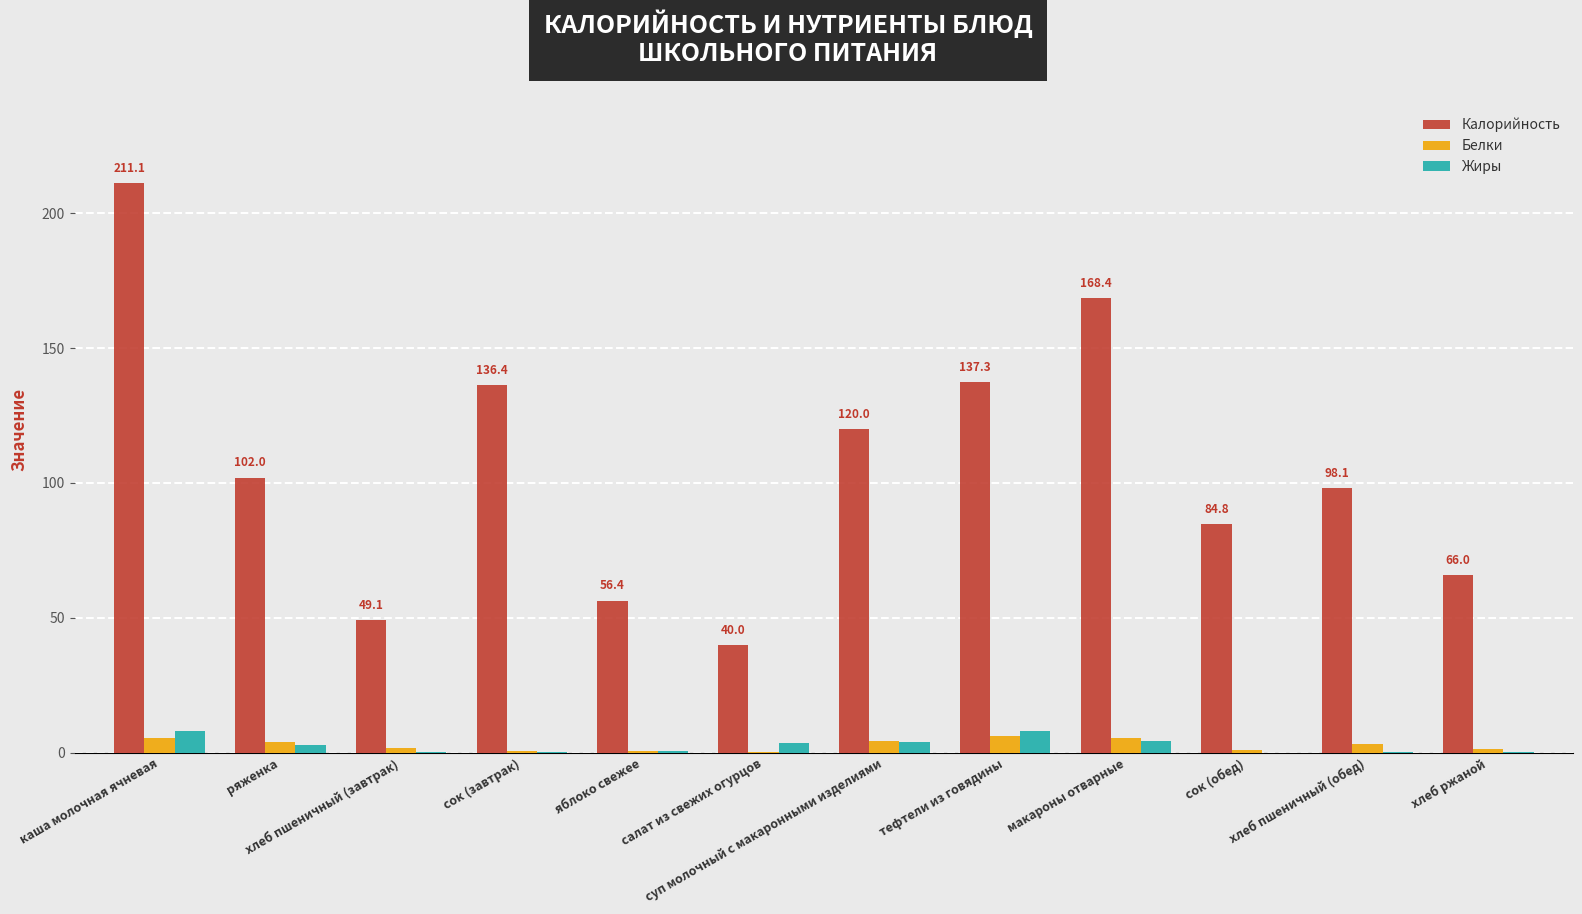

What is the highest value of the Белки series?

6.1